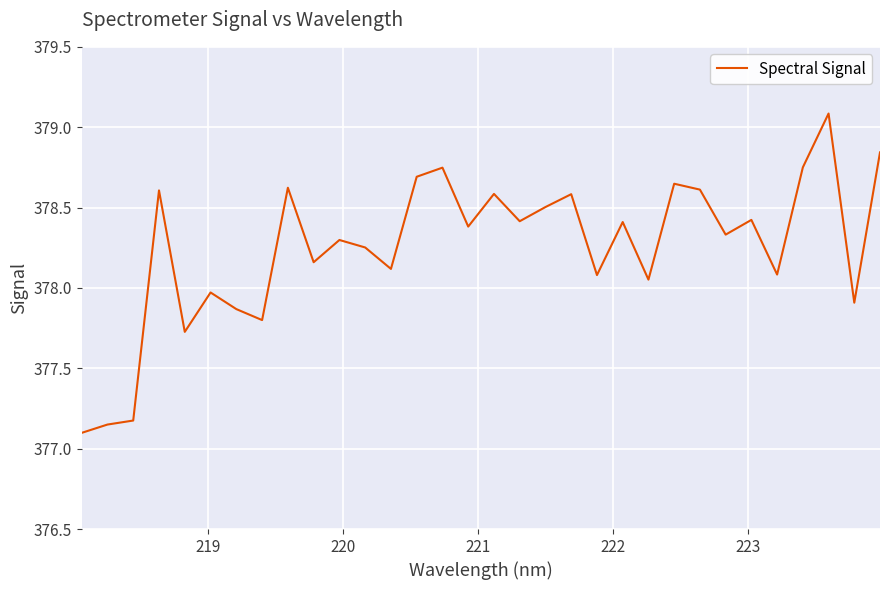

What is the difference between the maximum and minimum values?

2.0